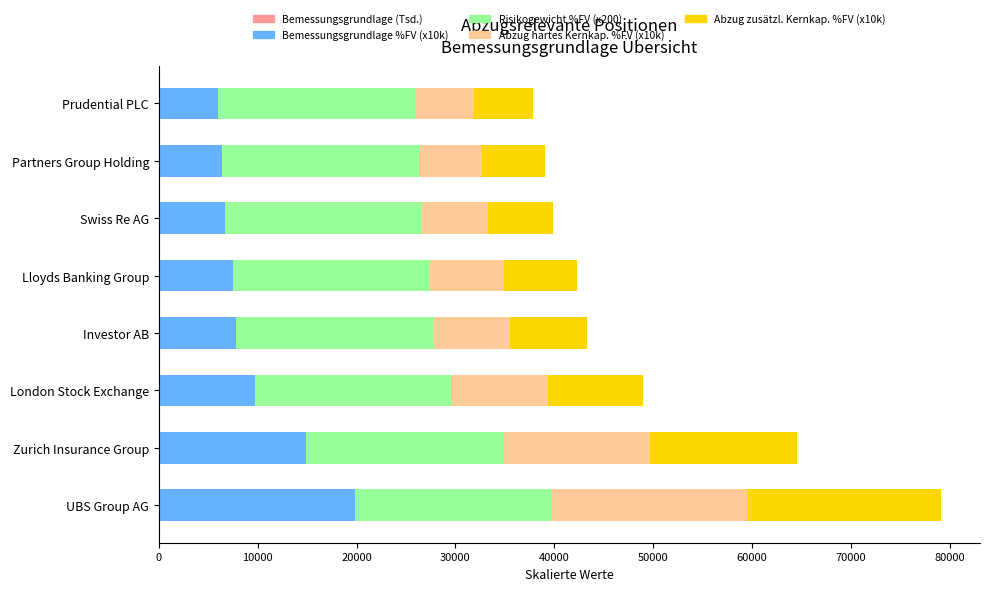

At which category is the sum across all series the highest?

UBS Group AG